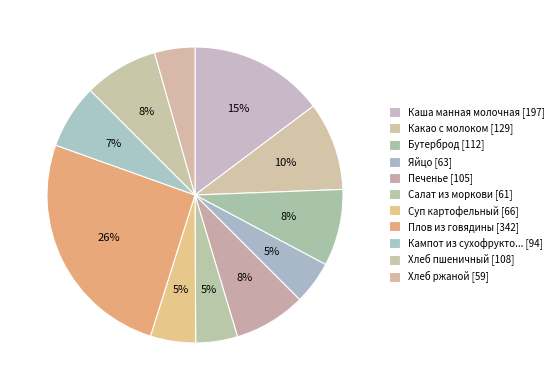

How many slices are in this pie chart?

11